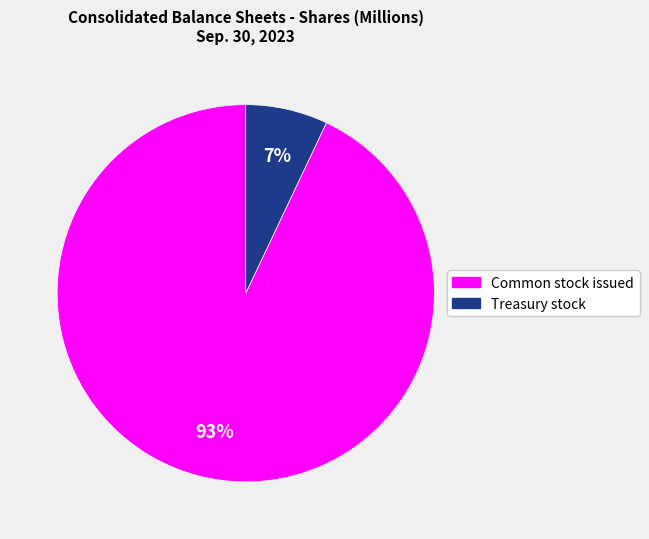

Count the number of slices in the pie.

2